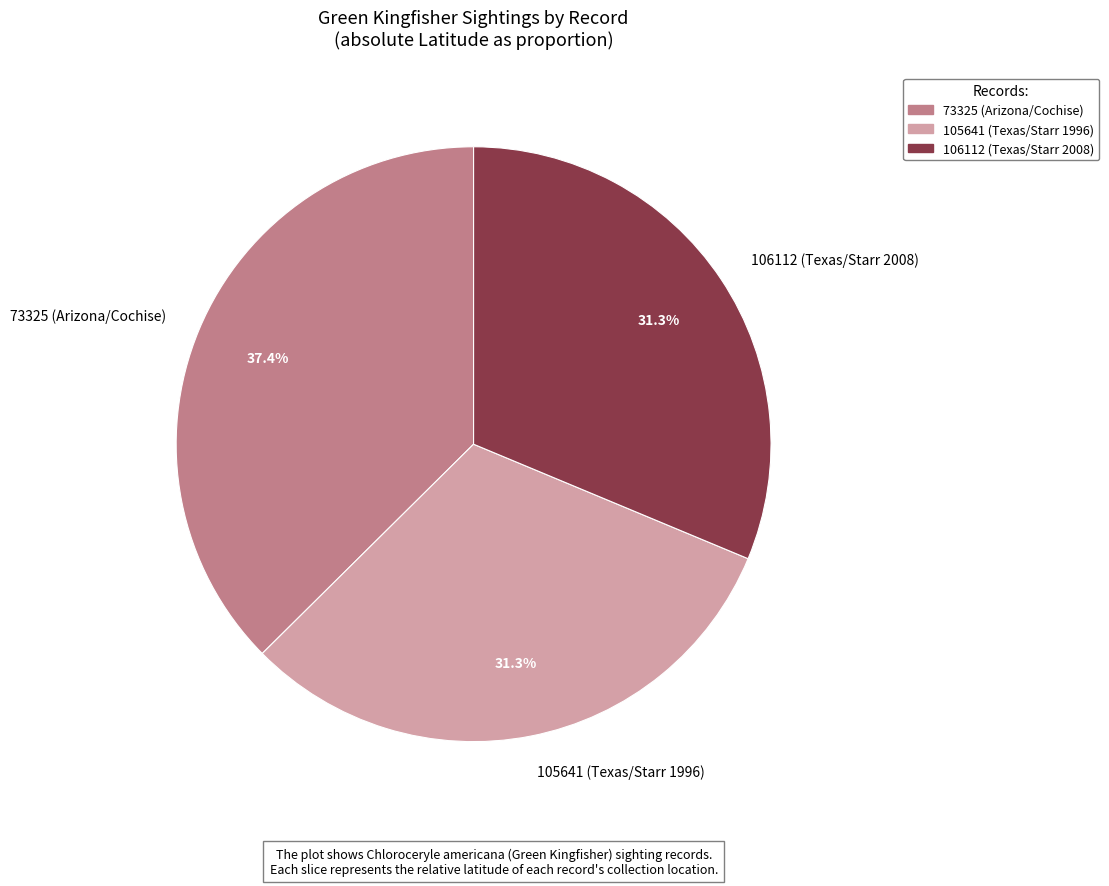

Is 106112 (Texas/Starr 2008) the majority of the pie?

No